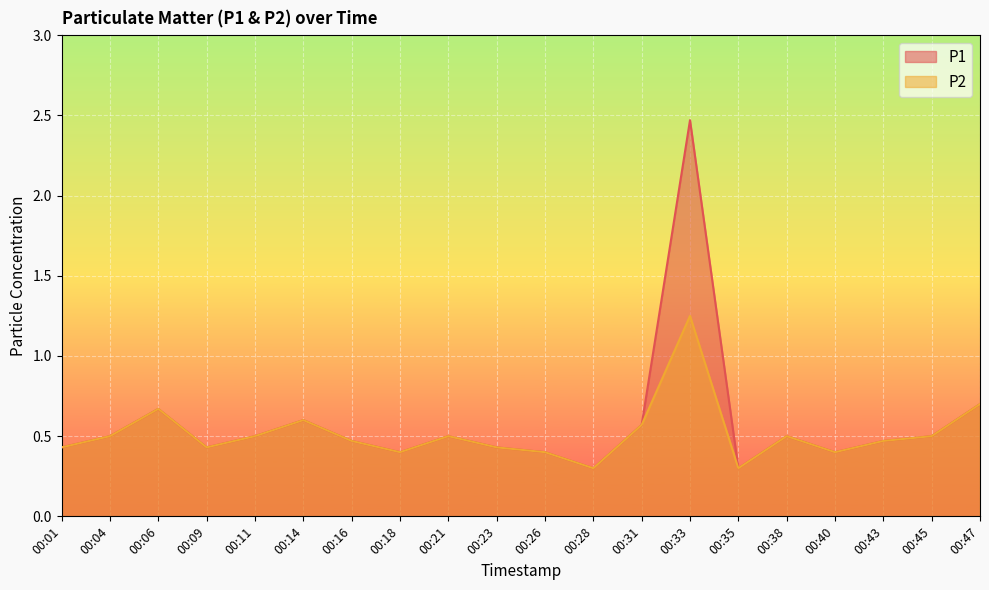

True or false: P2 and P1 cross at least once.

False